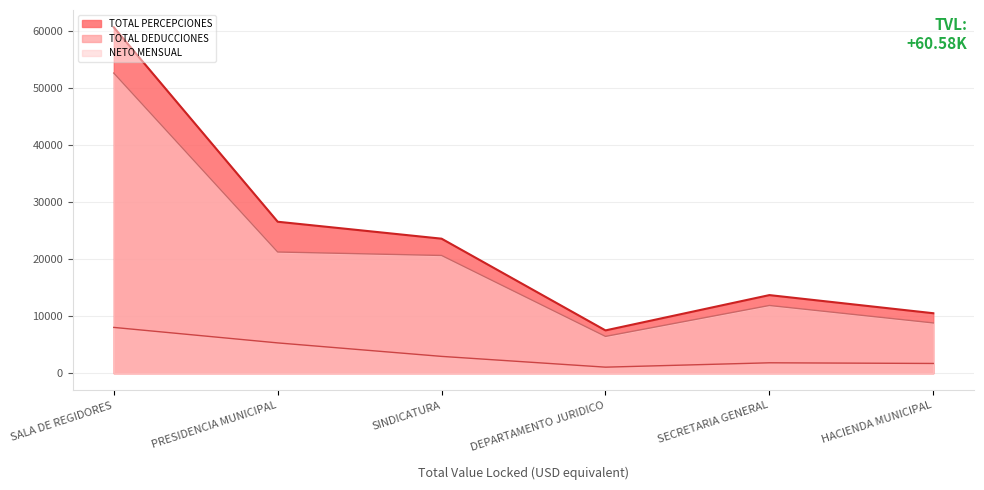

At which label does TOTAL DEDUCCIONES reach its minimum?

DEPARTAMENTO JURIDICO